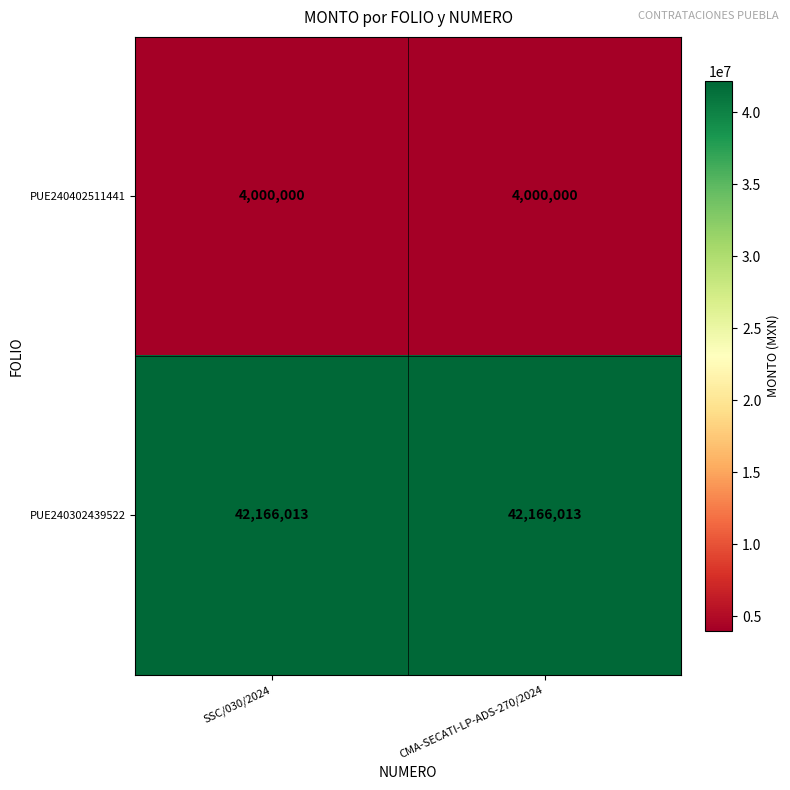

What is the difference between the highest and lowest values at CMA-SECATI-LP-ADS-270/2024?

38166013